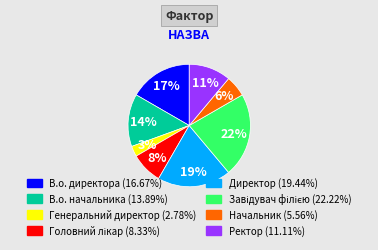

To the nearest percent, what is the difference between the В.о. начальника and Генеральний директор slice percentages?

11%